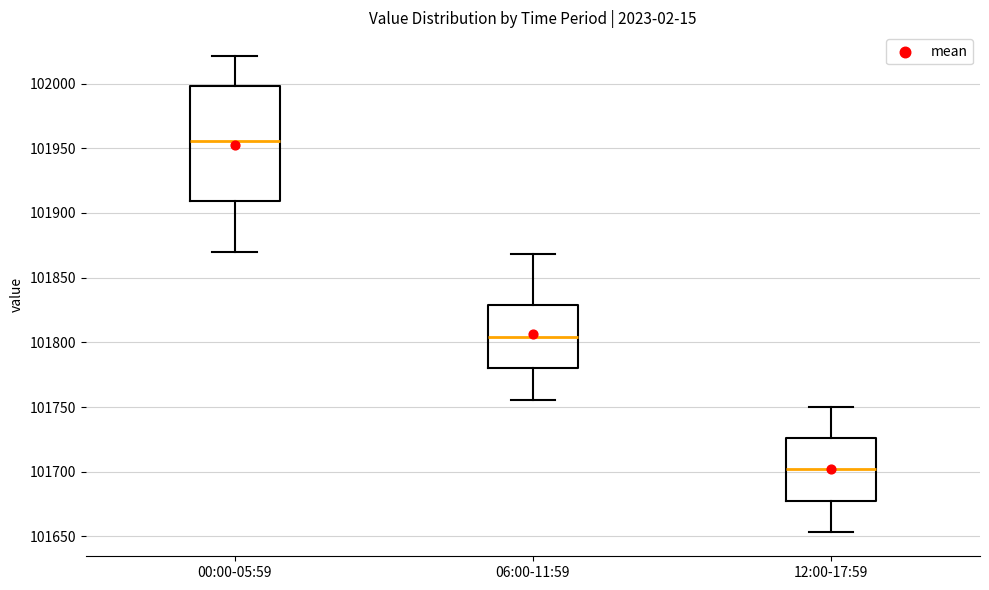

Which box has the highest median line?

00:00-05:59